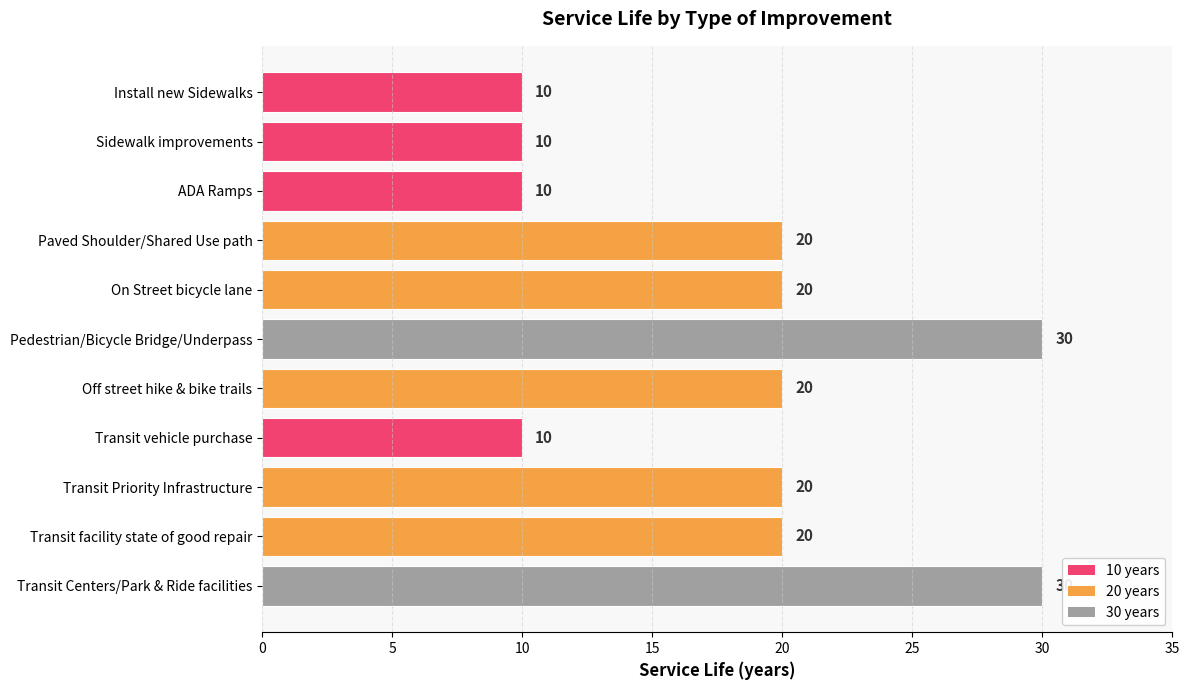

Reading top to bottom, extract all data points from this chart.

10	10	10	20	20	30	20	10	20	20	30